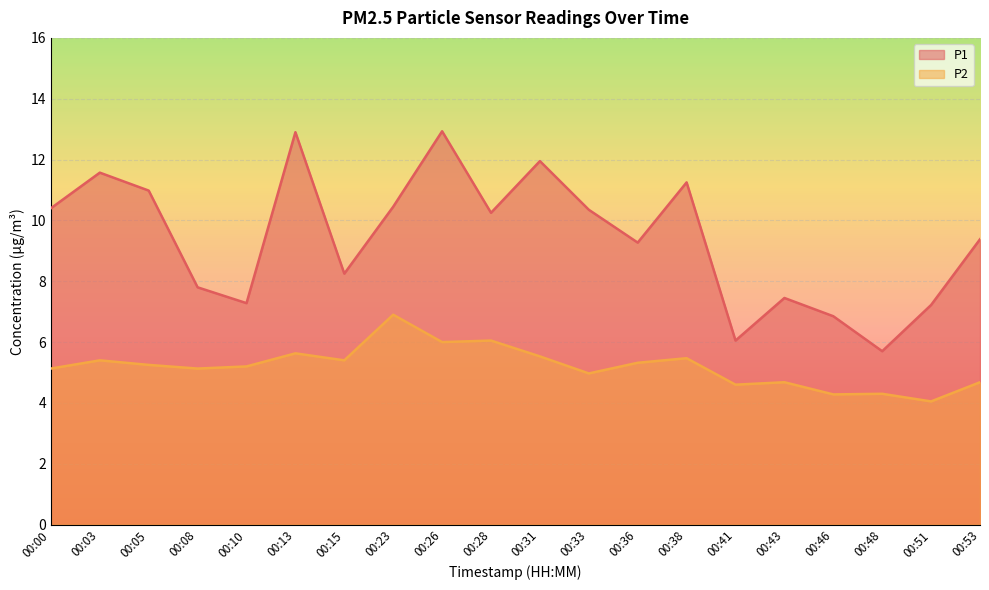

How many lines are shown in the chart?

2